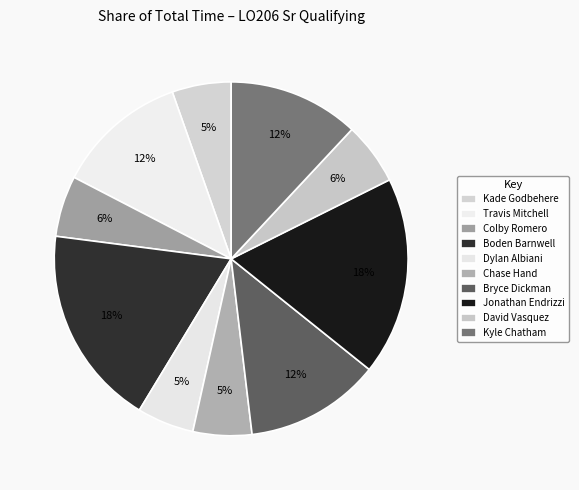

What percentage is NOT represented by Bryce Dickman?

87.6%